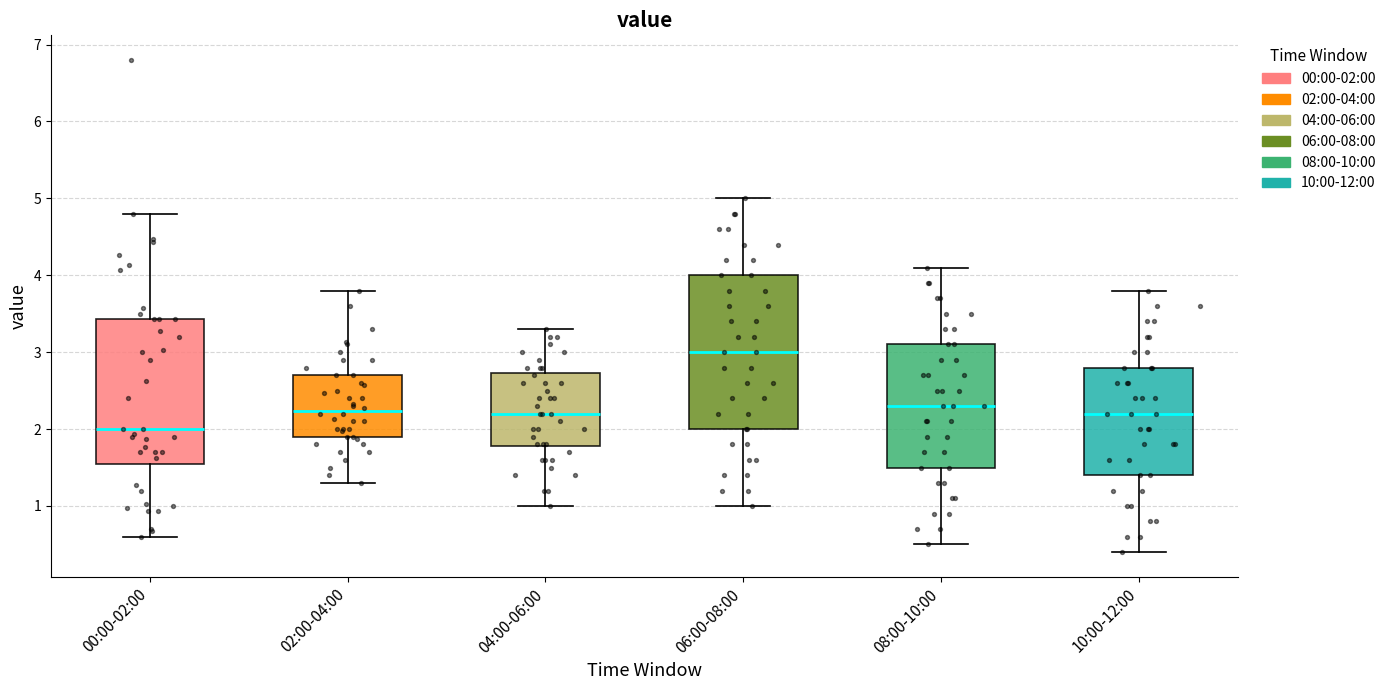

Reading left to right, transcribe this box plot: for each box, give where its median line is, the range the box spans, and where its two whiskers end, as read against the y-axis. The values are not printed on the chart, so give them approximately, as read against the axis.

00:00-02:00: median 2.0, box 1.5 to 3.4, whiskers 0.6 to 4.8
02:00-04:00: median 2.2, box 1.9 to 2.7, whiskers 1.3 to 3.8
04:00-06:00: median 2.2, box 1.8 to 2.7, whiskers 1.0 to 3.3
06:00-08:00: median 3.0, box 2.0 to 4.0, whiskers 1.0 to 5.0
08:00-10:00: median 2.3, box 1.5 to 3.1, whiskers 0.5 to 4.1
10:00-12:00: median 2.2, box 1.4 to 2.8, whiskers 0.4 to 3.8